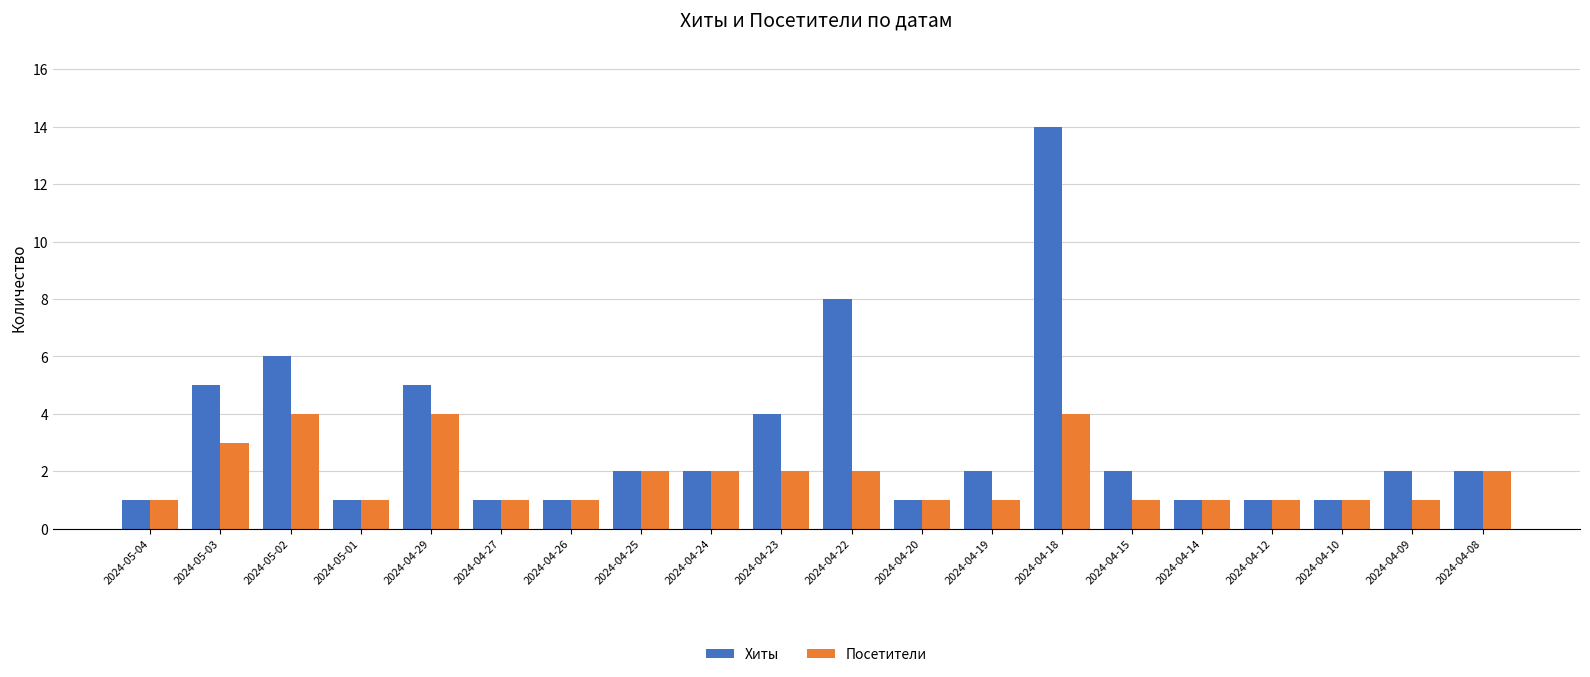

Are the bars grouped side by side (vs. stacked)?

Yes